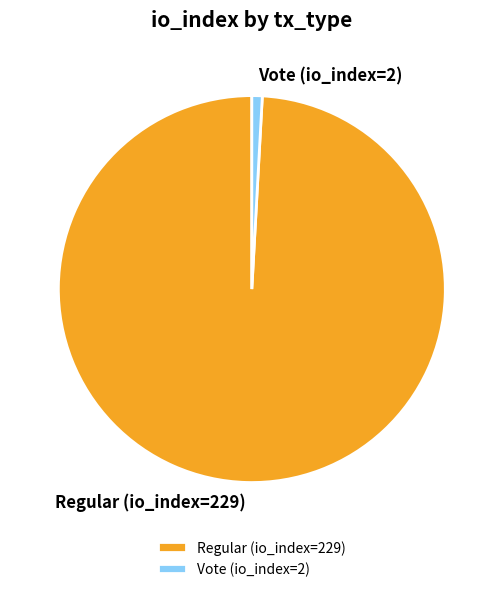

How many slices are in this pie chart?

2